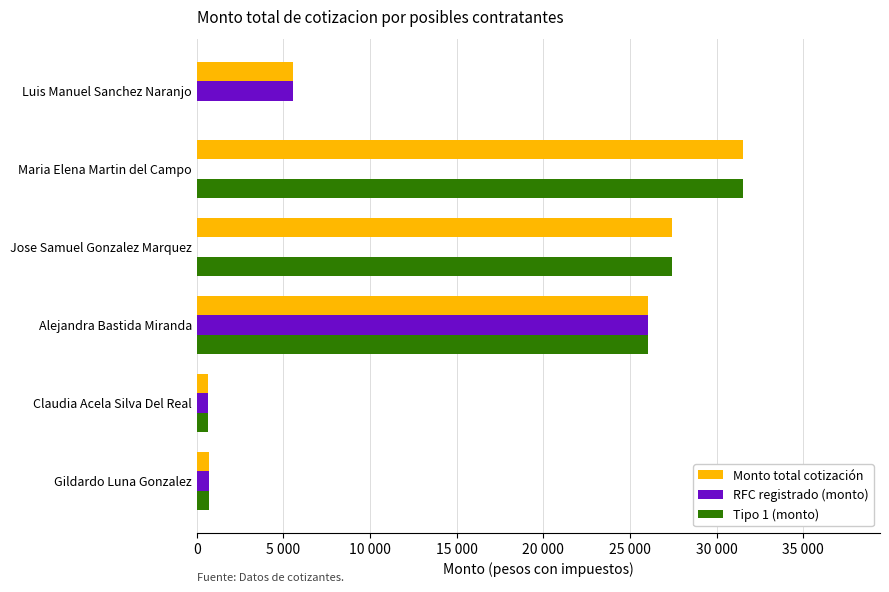

Reading left to right, extract all data points from this chart.

Monto total cotización: 719.5	651.1	26030.4	27426.5	31540.4	5568.0
RFC registrado (monto): 719.5	651.1	26030.4	0.0	0.0	5568.0
Tipo 1 (monto): 719.5	651.1	26030.4	27426.5	31540.4	0.0